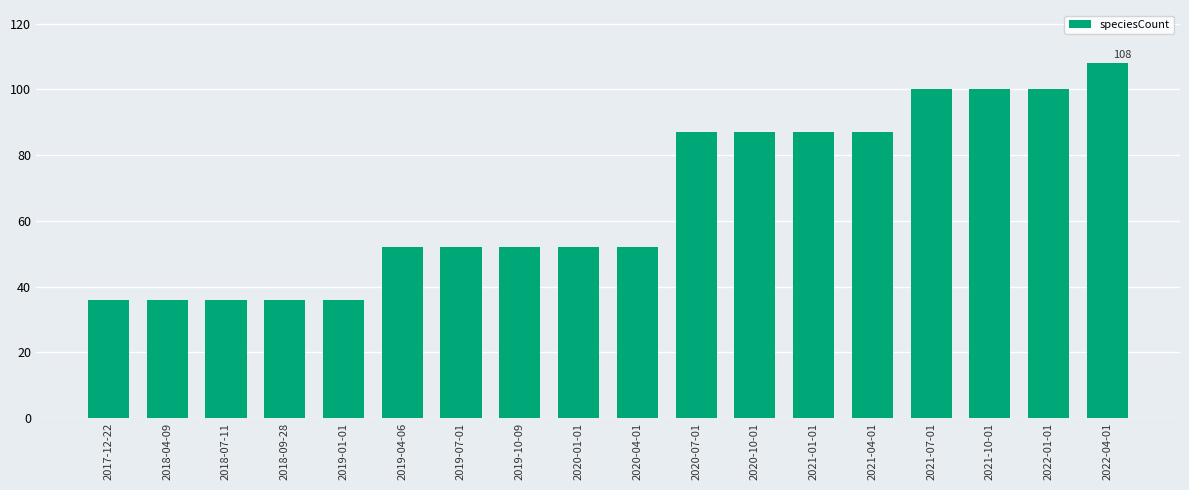

Is it true that the value at 2022-04-01 is 108?

True